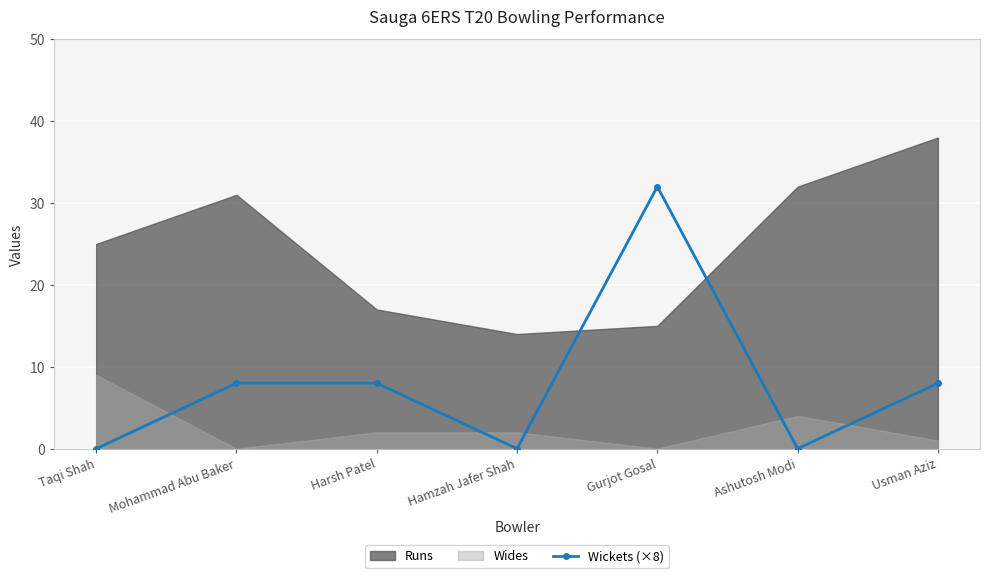

What position from the right is Harsh Patel?

5